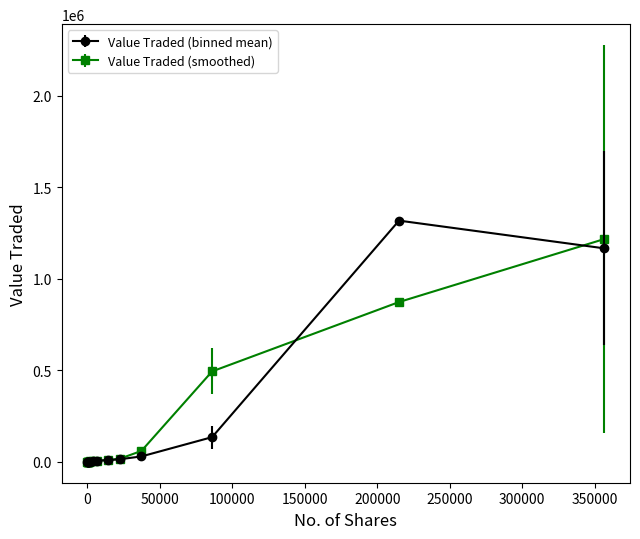

Which series has the largest range (max minus min)?

Value Traded (binned mean)